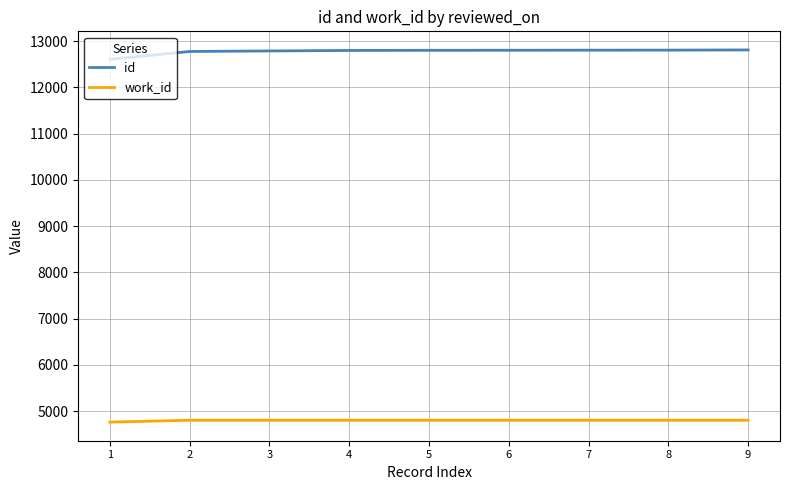

What is the greatest value displayed?

12811